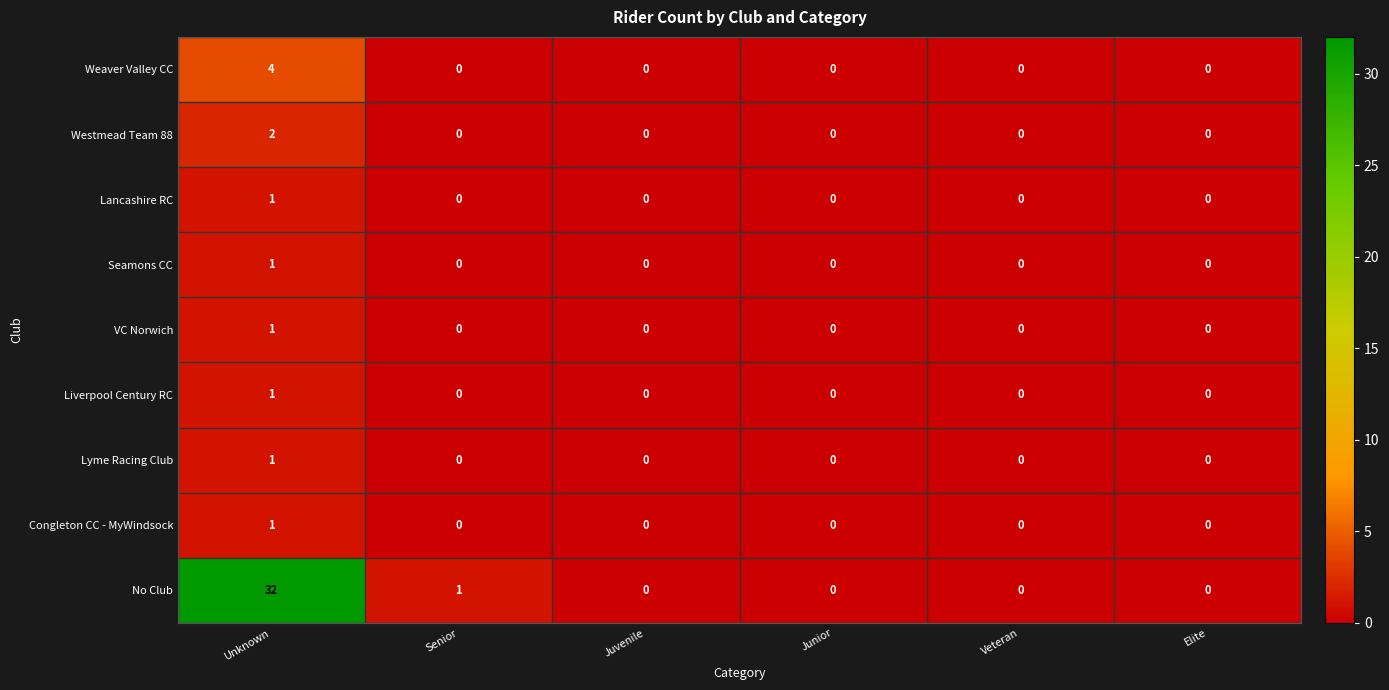

How many series are shown in this chart?

9